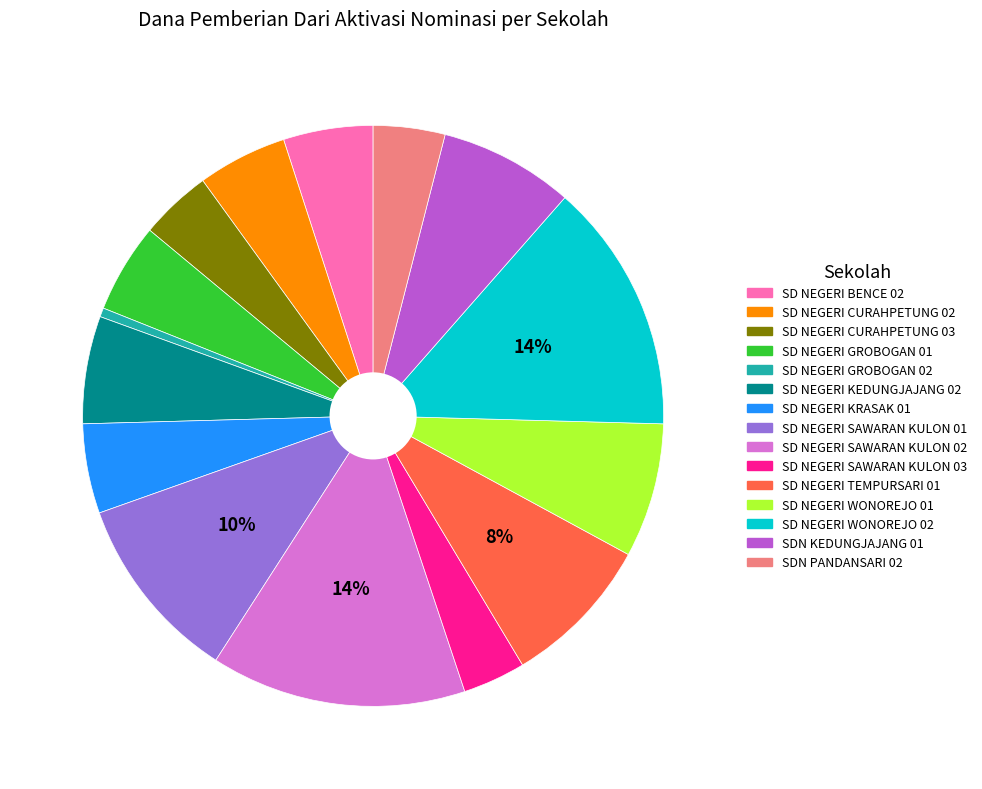

Count the number of slices in the pie.

15